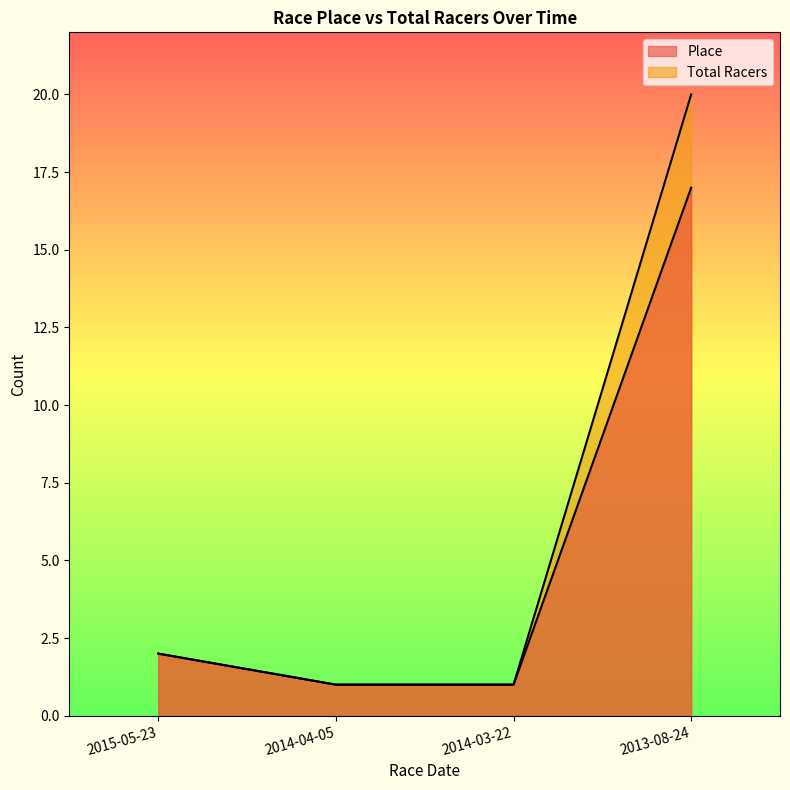

Is the value of Place at 2015-05-23 greater than the value of Total Racers at 2013-08-24?

No